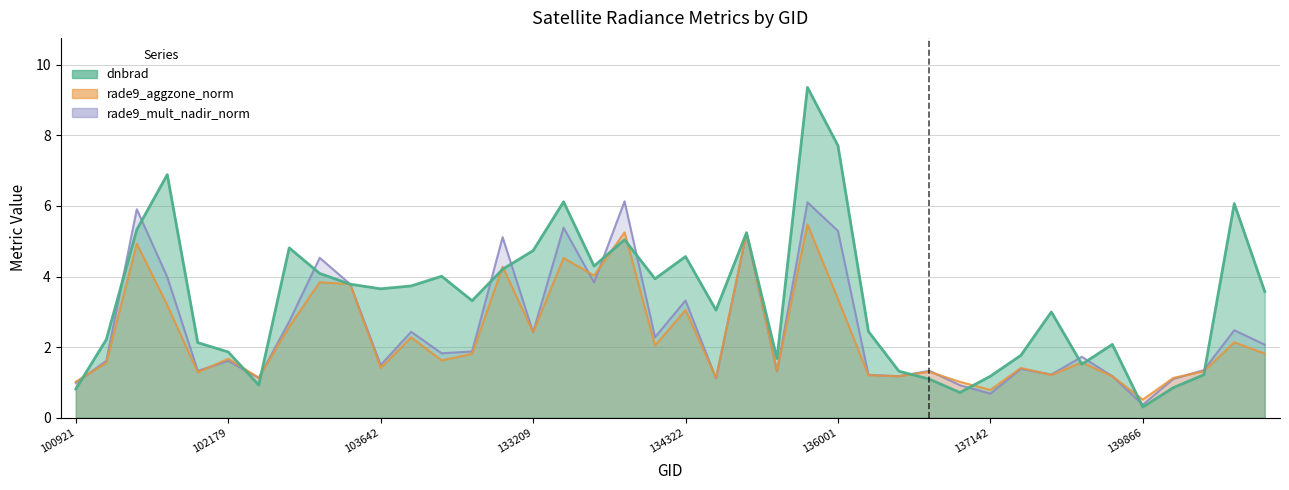

Rank the series by their maximum value, from highest to lowest.

dnbrad, rade9_mult_nadir_norm, rade9_aggzone_norm